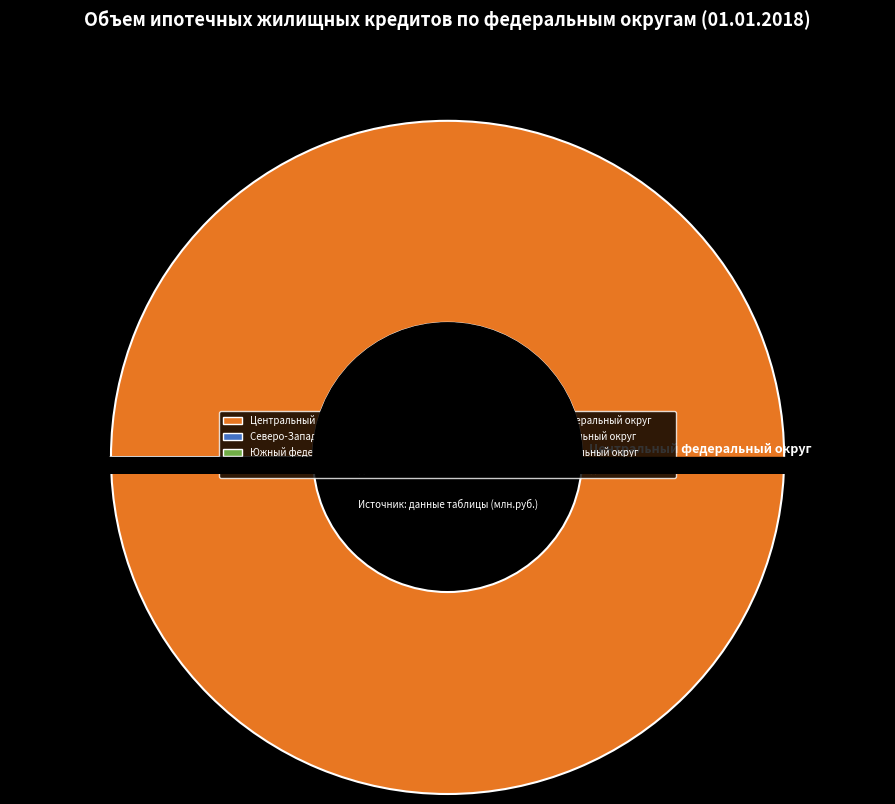

What is the change in value from Центральный федеральный округ to Северо-Кавказский федеральный округ?

-419